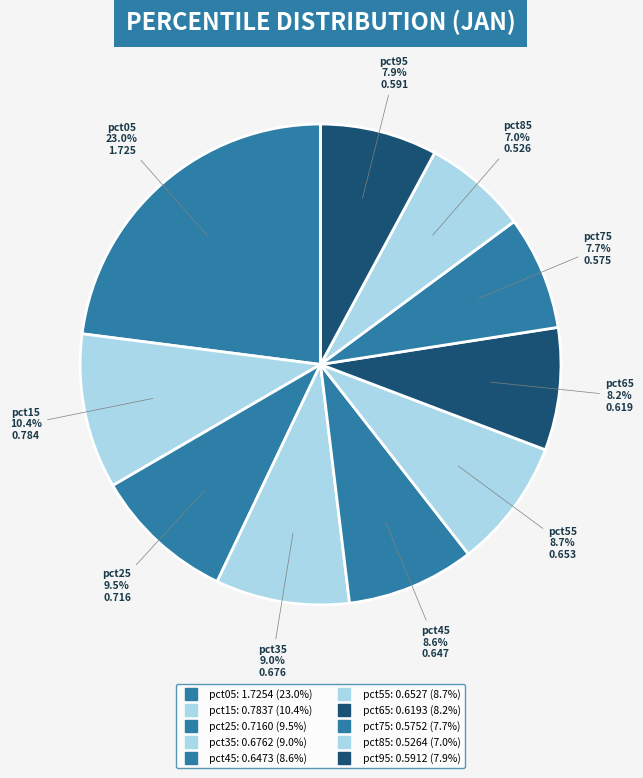

Count the number of slices in the pie.

10